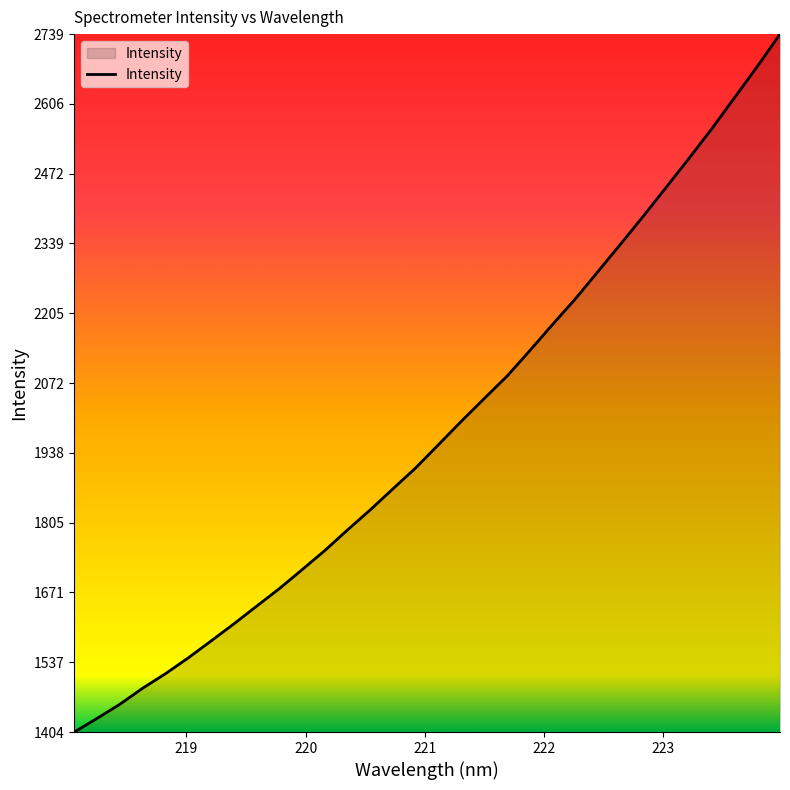

What is the maximum value shown in the chart?

2739.2